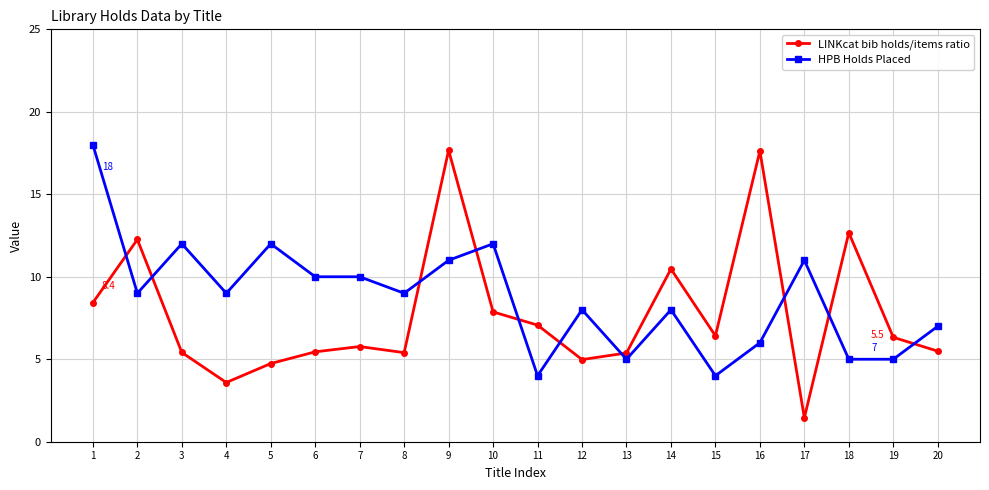

True or false: HPB Holds Placed and LINKcat bib holds/items ratio intersect in this chart.

True